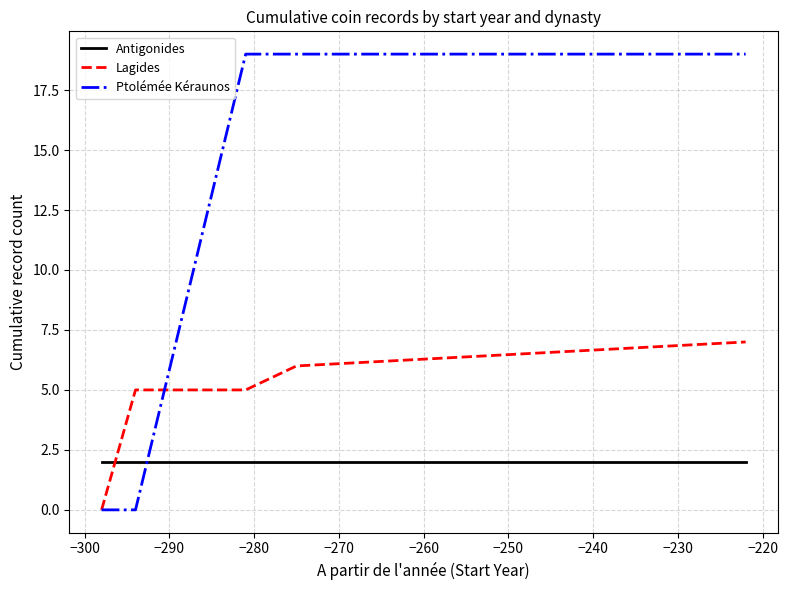

What are all the series names shown in the legend?

Antigonides, Lagides, Ptolémée Kéraunos